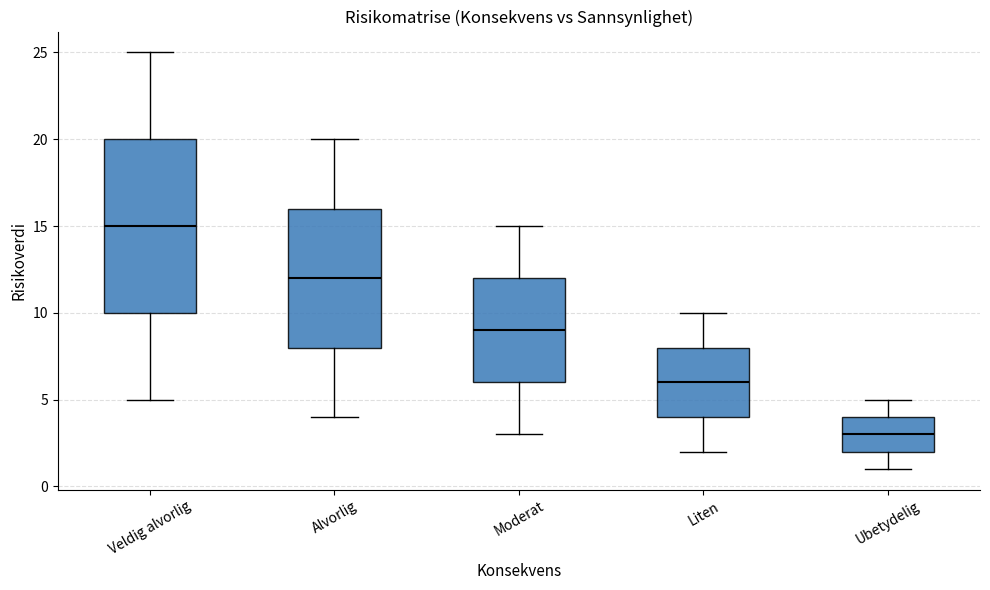

Reading left to right, read every box against the y-axis: the position of its median line, the range the box covers, and the ends of its whiskers. The values are not printed on the chart, so give them approximately, as read against the axis.

Veldig alvorlig: median 15, box 10 to 20, whiskers 5 to 25
Alvorlig: median 12, box 8 to 16, whiskers 4 to 20
Moderat: median 9, box 6 to 12, whiskers 3 to 15
Liten: median 6, box 4 to 8, whiskers 2 to 10
Ubetydelig: median 3, box 2 to 4, whiskers 1 to 5